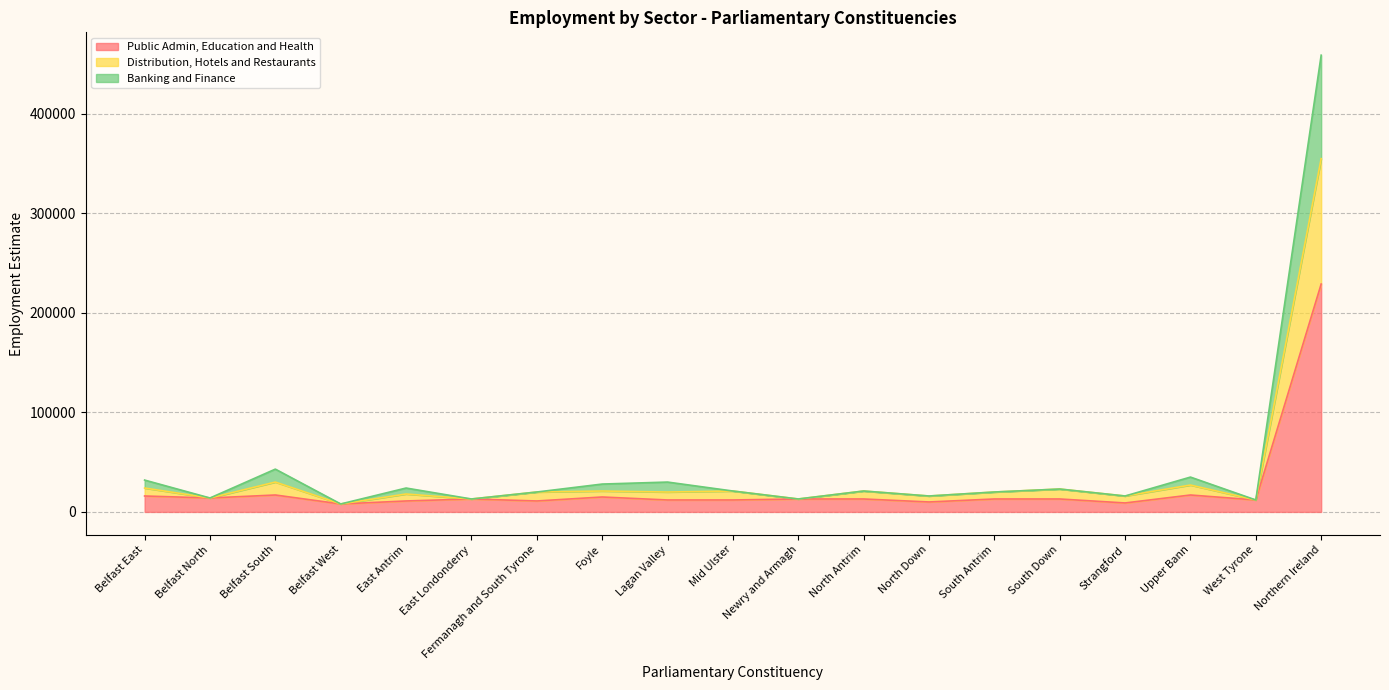

What is the highest value of the Public Admin, Education and Health series?

229000